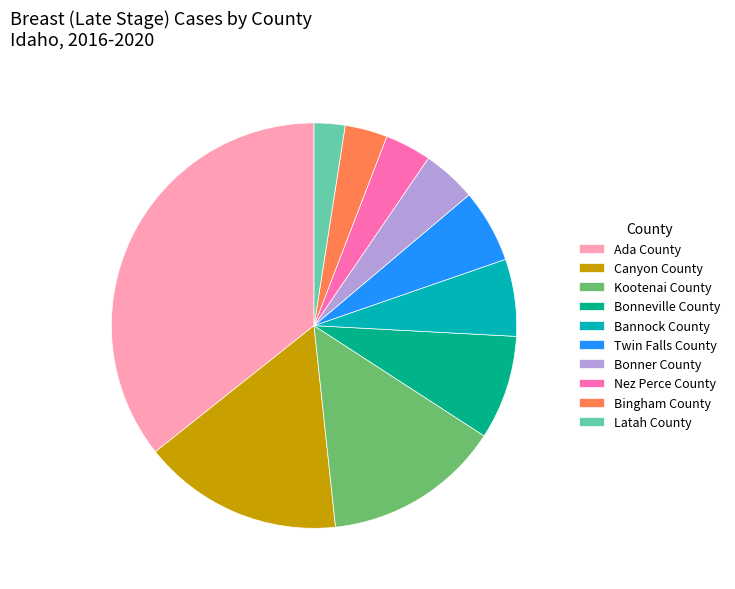

Combined, do Nez Perce County and Bonner County account for over 50%?

No